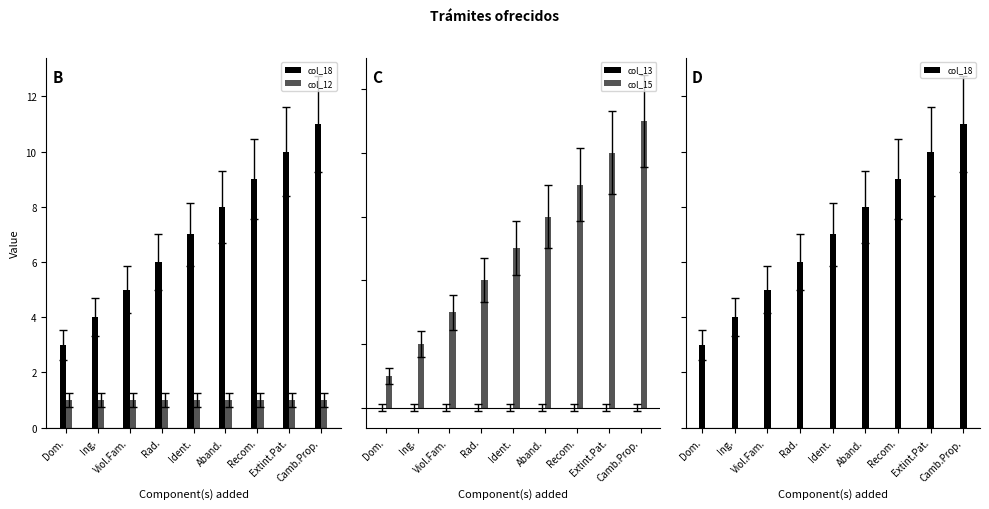

What position from the left is Extint.Pat.?

8